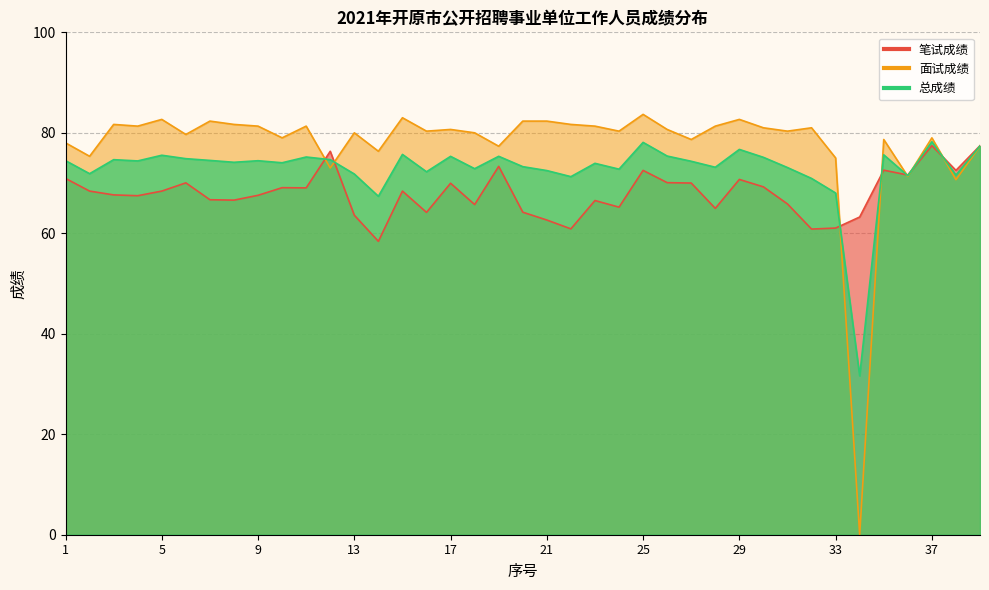

Read the 面试成绩 value at 3.

81.7